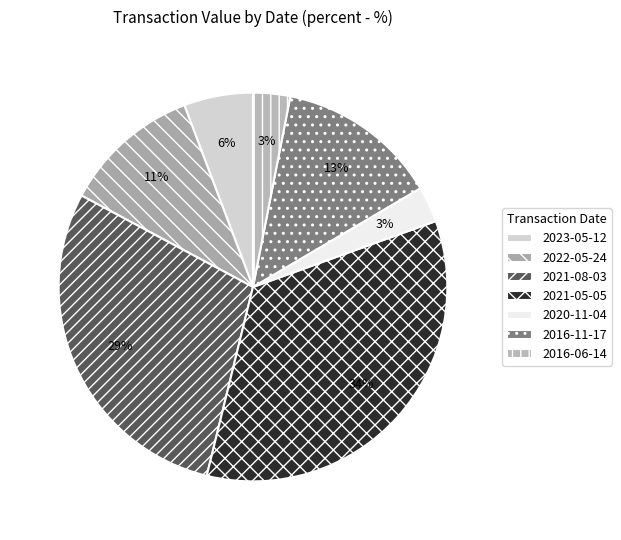

Which category has the biggest portion of the pie?

2021-05-05